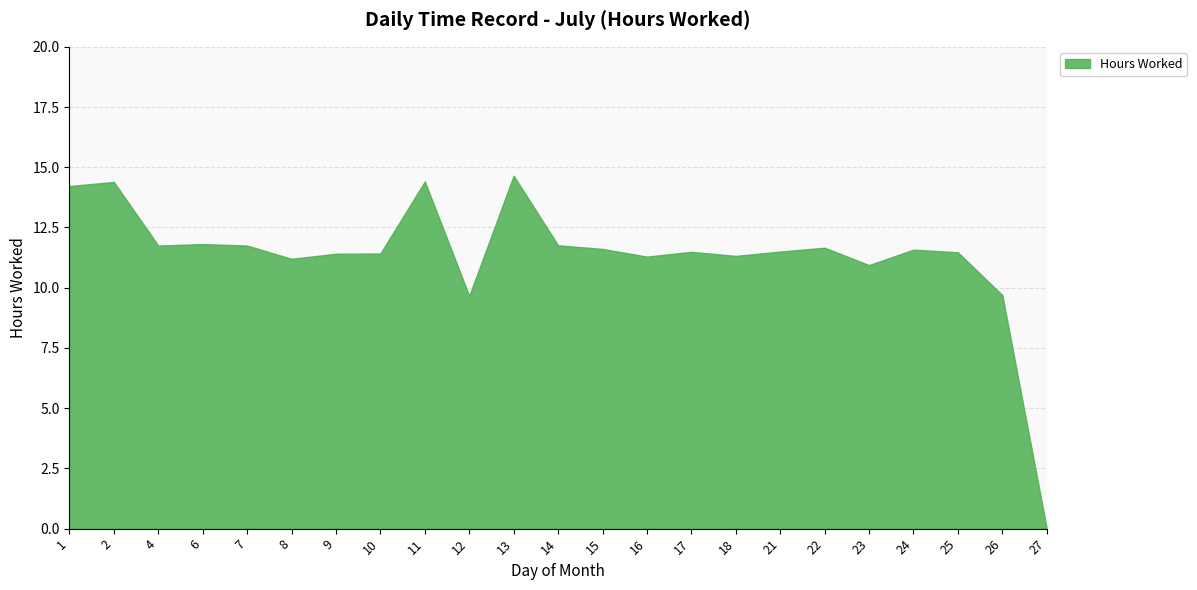

What is the ratio of the value at 6 to the value at 26?

1.2